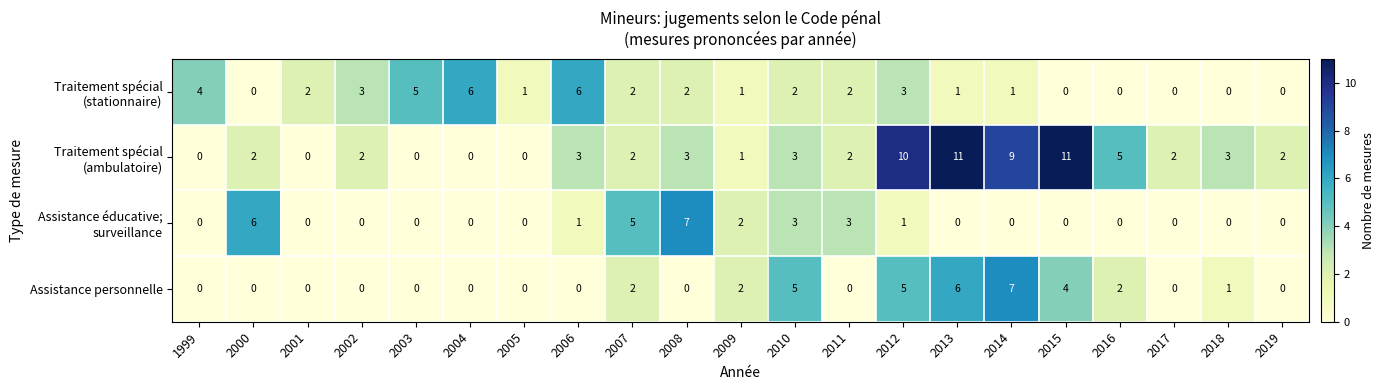

What is the spread (max minus min) of values at 2015?

11